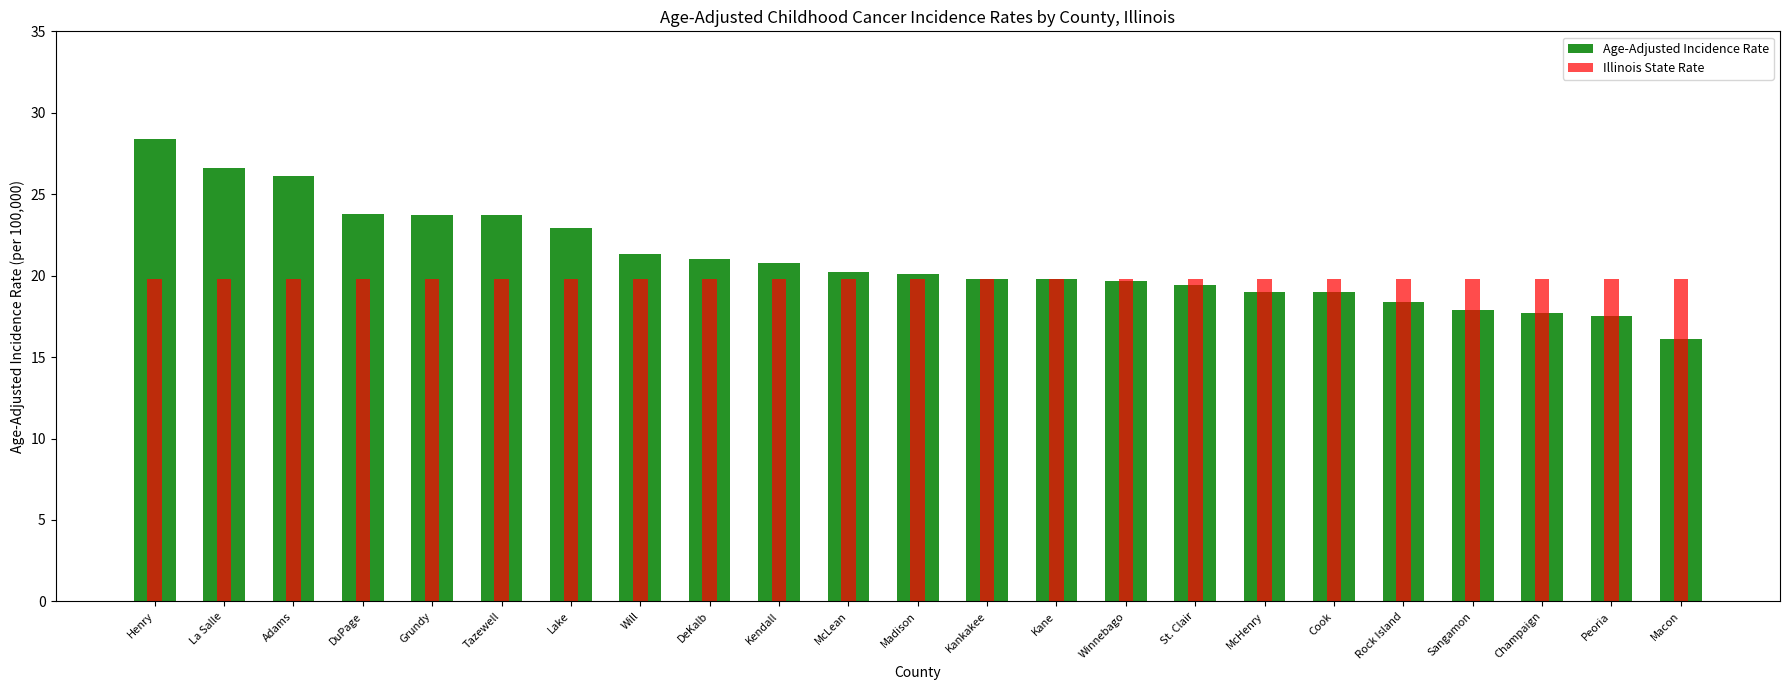

What is the label of the 4th bar from the right?

Sangamon